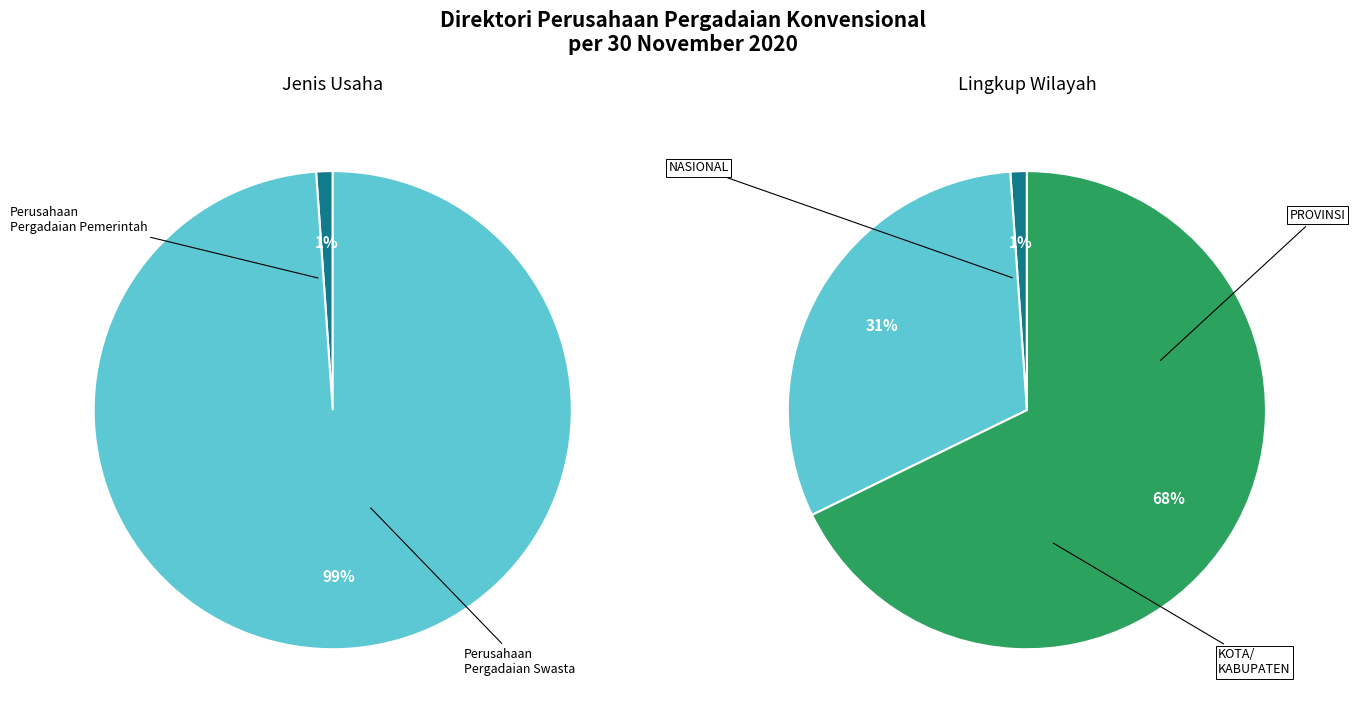

What is the largest slice in the pie chart?

Perusahaan Pergadaian Swasta